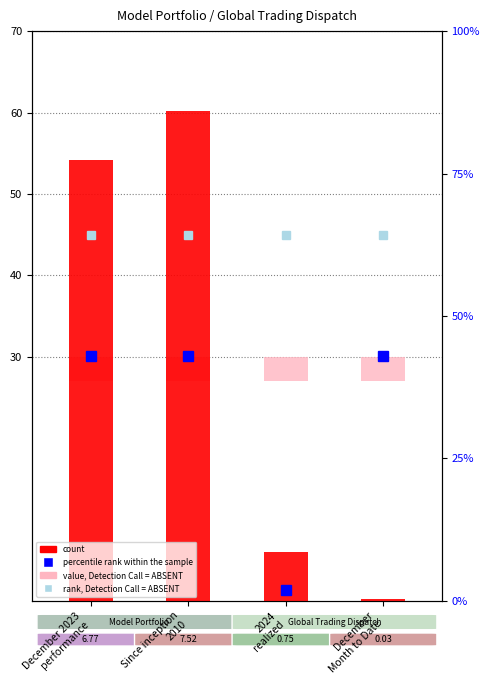

What is the greatest value displayed?

60.2